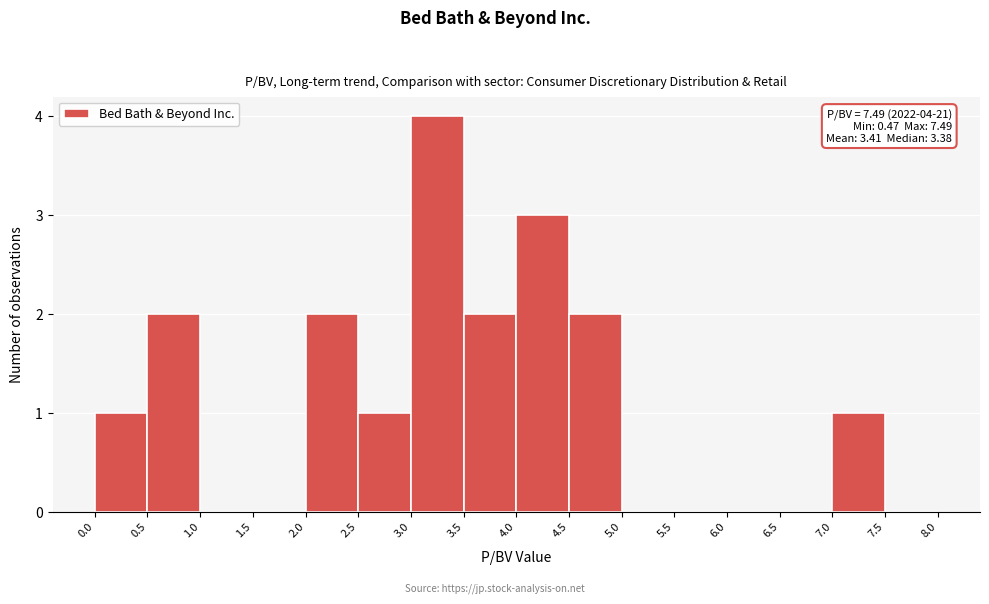

Which range on the x-axis has the tallest bar?

3.0 to 3.5